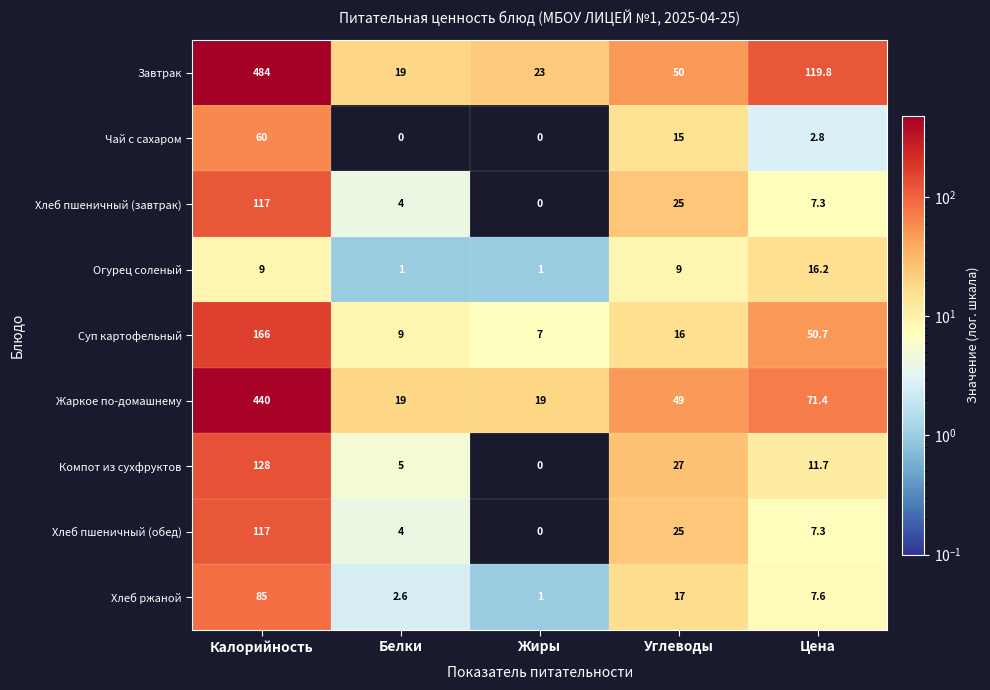

What is the total value across all series at Калорийность?

1606.0